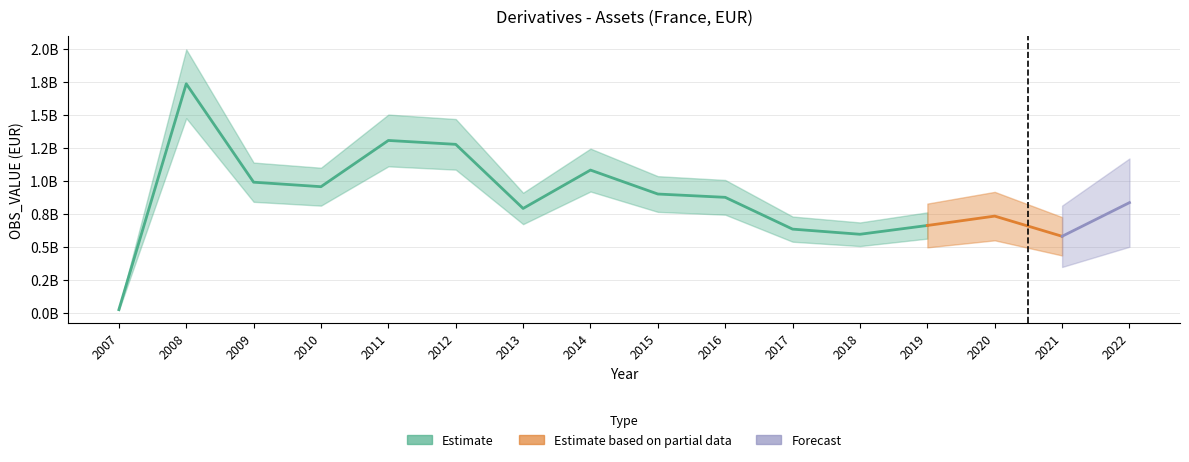

What is the change in value from 2013 to 2017?

-156645717